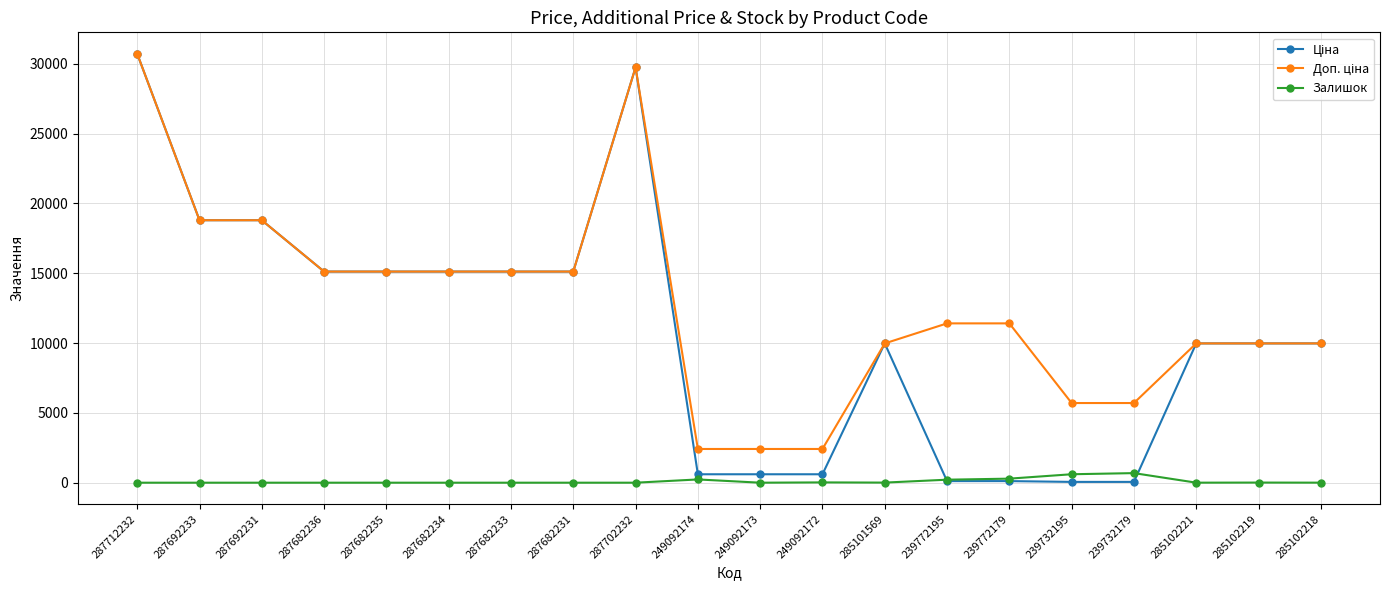

What is the highest value of the Залишок series?

686.0